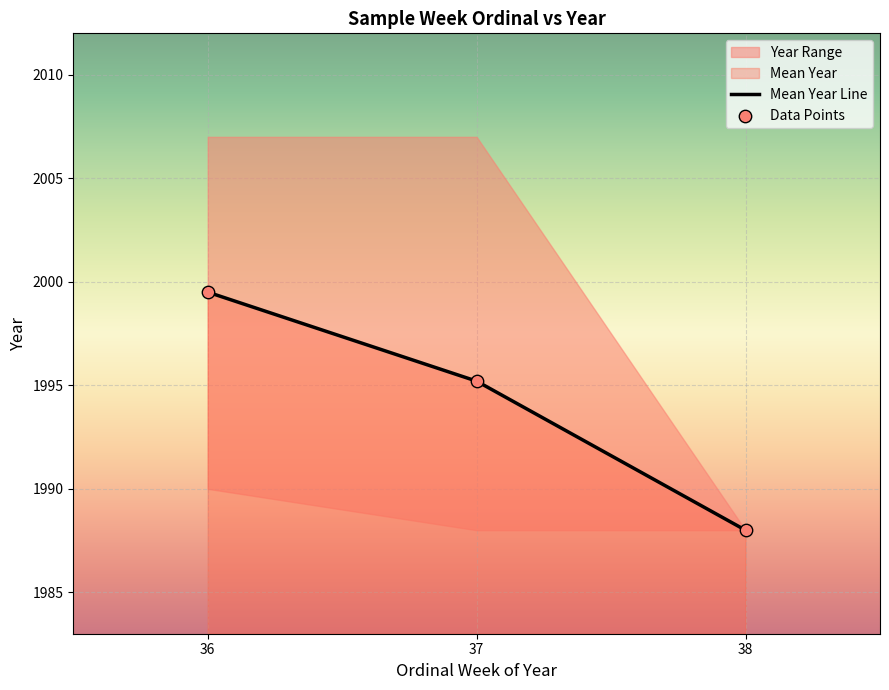

The Mean Year Line series shows 1995.2 at 37. True or false?

True